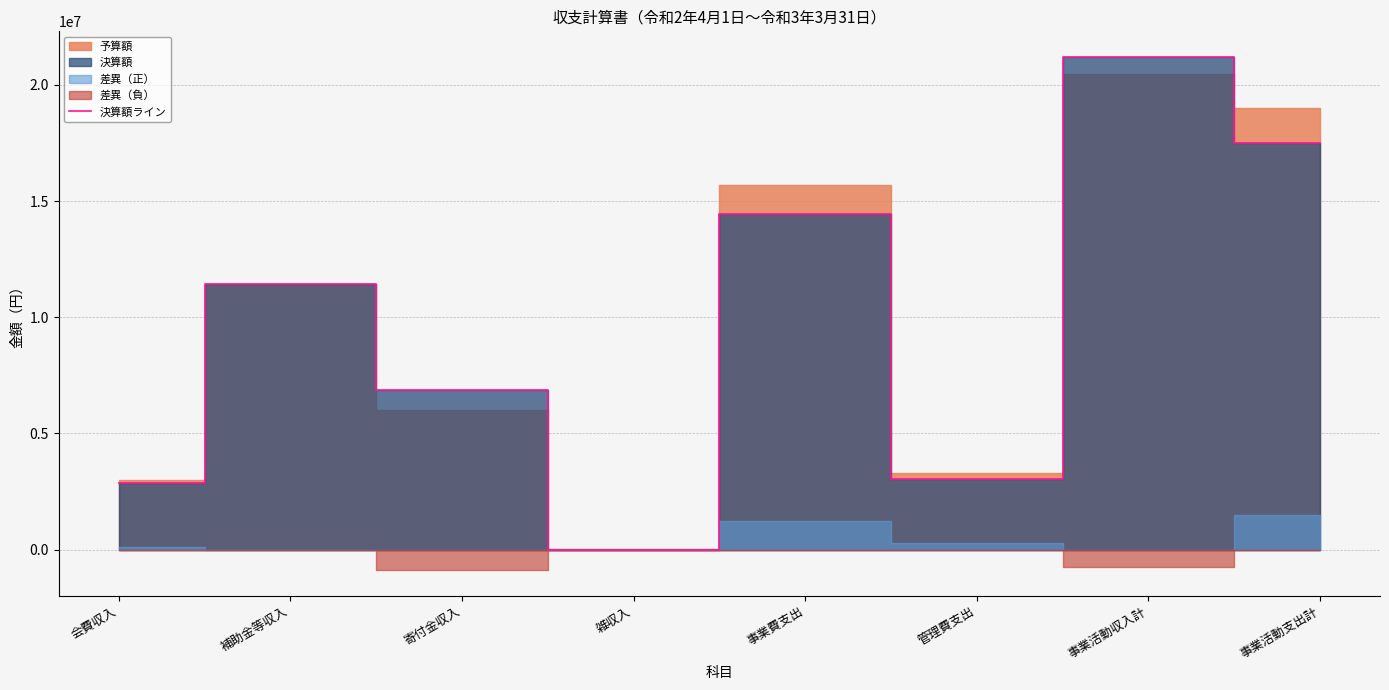

How many lines are shown in the chart?

1